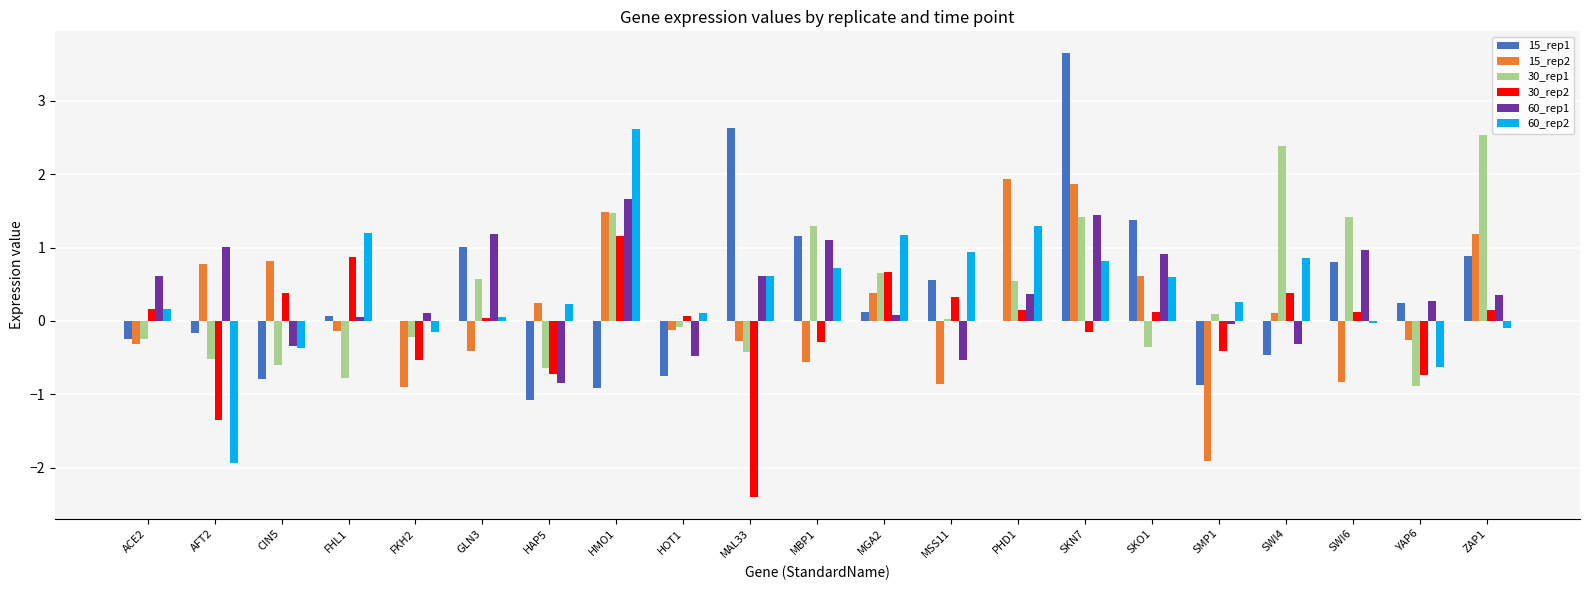

What is the difference between the 15_rep1 values at MAL33 and ACE2?

2.9